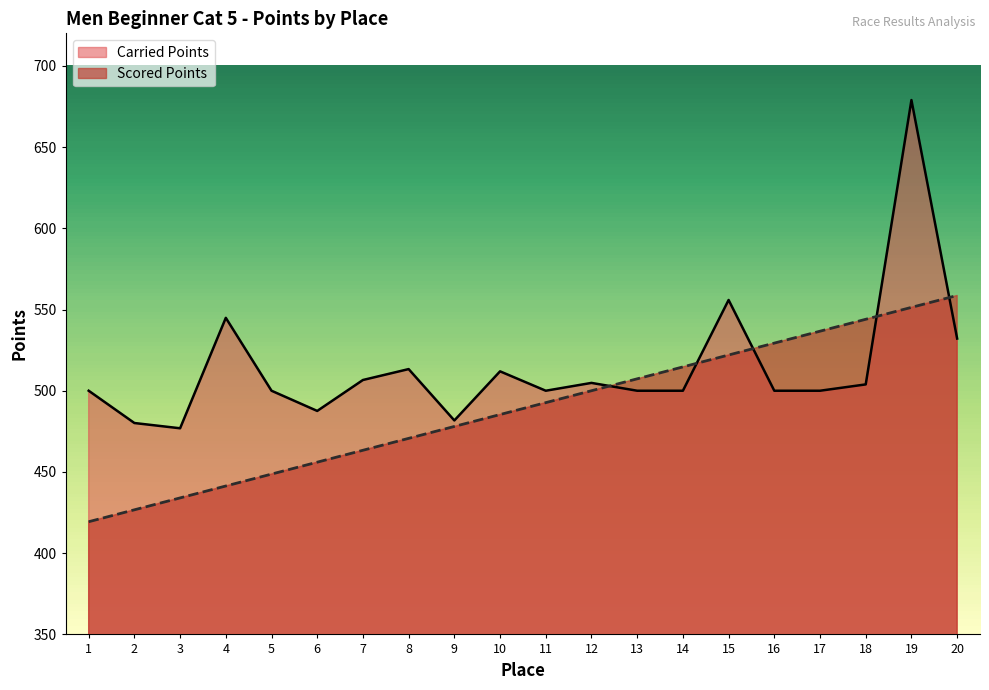

Reading right to left, extract all data points from this chart.

Scored Points: 20=558.6	19=551.3	18=544.0	17=536.7	16=529.3	15=522.0	14=514.7	13=507.3	12=500.0	11=492.7	10=485.3	9=478.0	8=470.7	7=463.3	6=456.0	5=448.7	4=441.4	3=434.0	2=426.7	1=419.4
Carried Points: 20=532.1	19=678.9	18=503.9	17=500.0	16=500.0	15=555.9	14=500.0	13=500.0	12=504.8	11=500.0	10=511.9	9=481.7	8=513.3	7=506.6	6=487.6	5=500.0	4=544.9	3=476.9	2=480.1	1=500.0